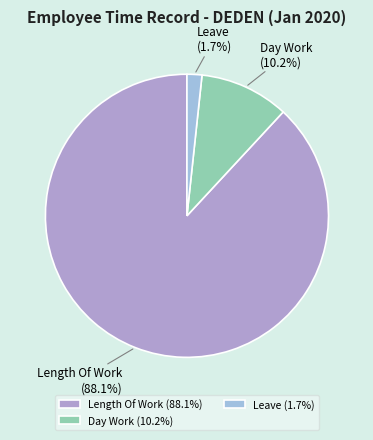

Does Day Work represent more than half of the total?

No